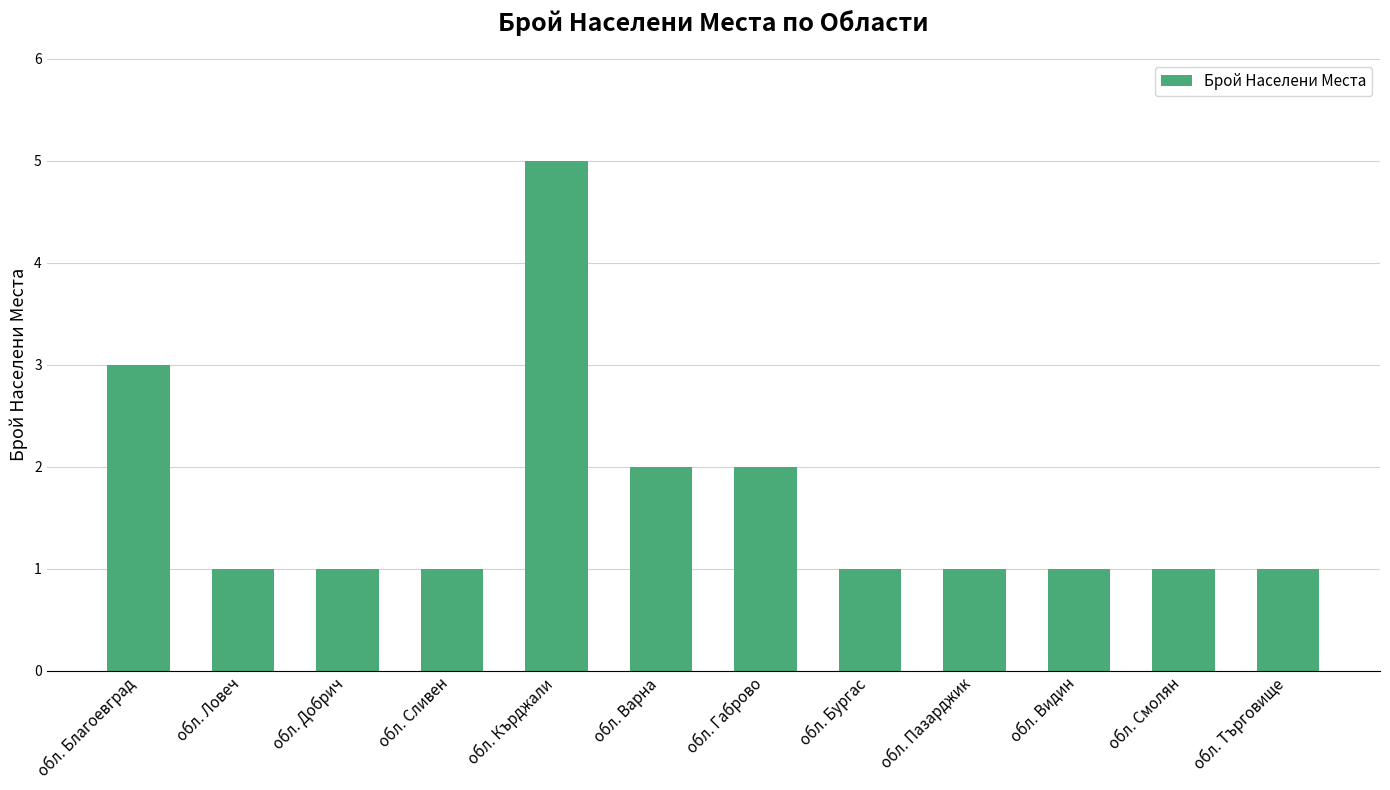

Which label corresponds to the largest value in the chart?

обл. Кърджали